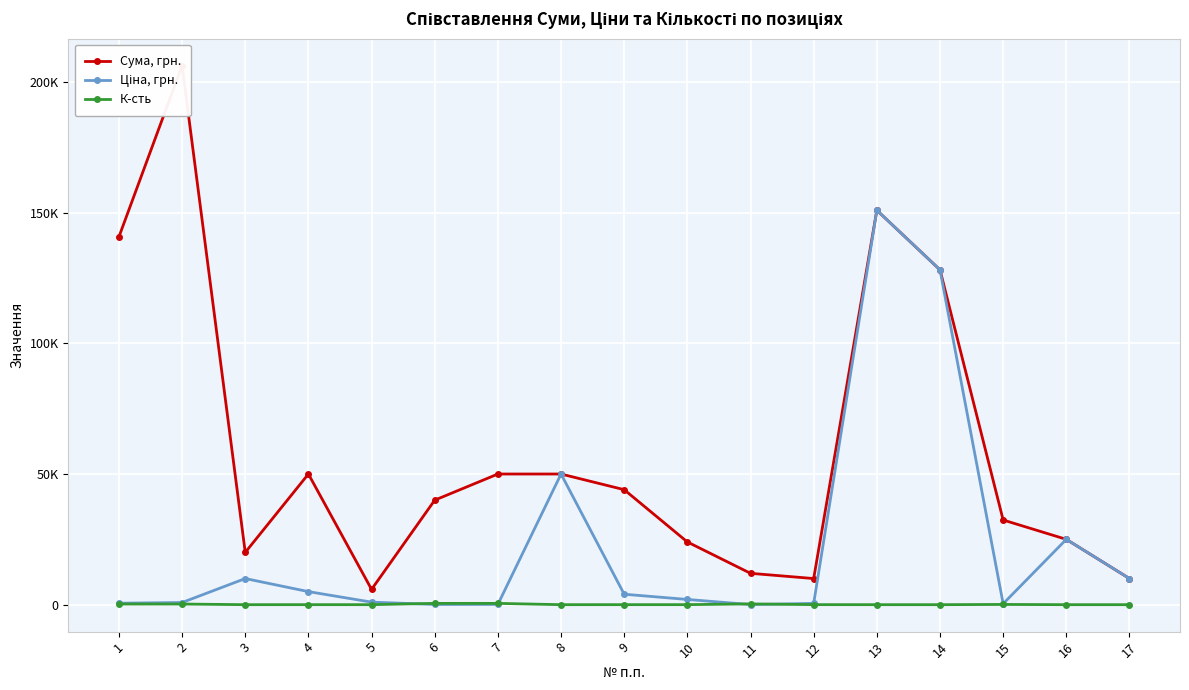

Rank the categories by К-сть value from lowest to highest.

8, 13, 14, 16, 17, 3, 5, 4, 9, 10, 12, 15, 1, 2, 11, 6, 7